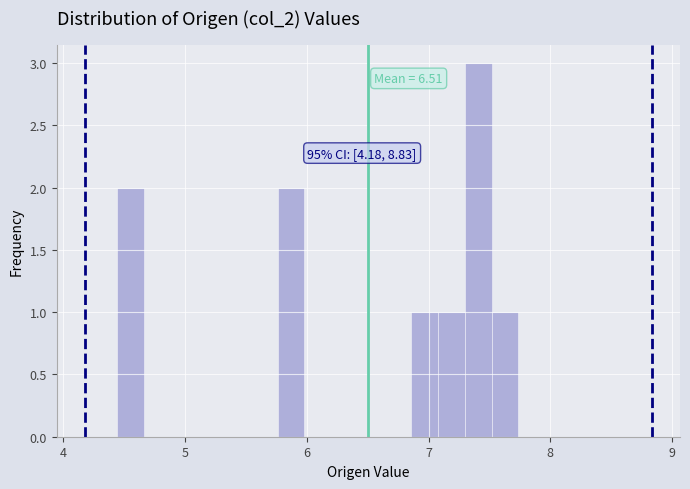

Read against the x-axis, roughly where is the centre of the tallest bar?

7.4